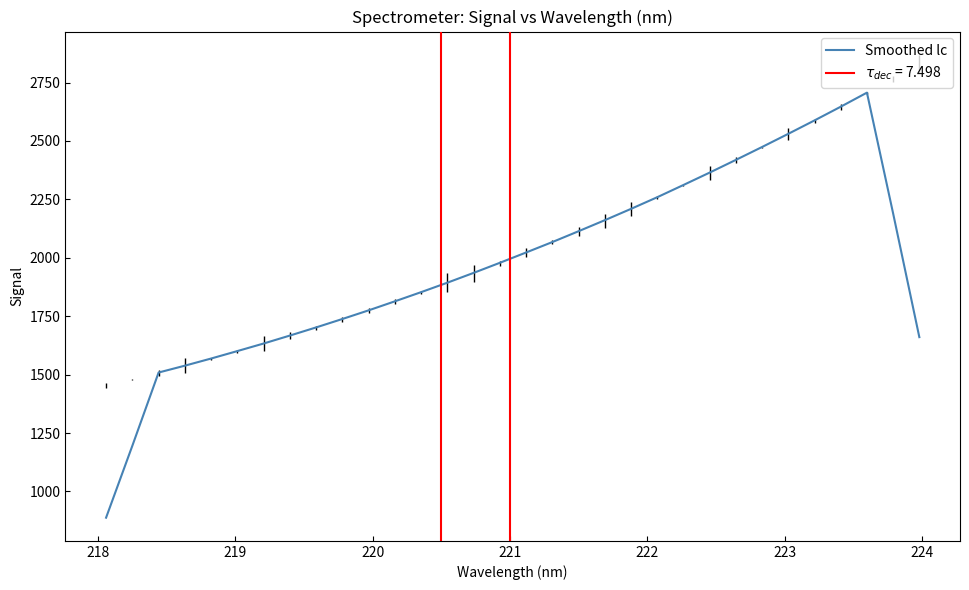

How many data points are less than 1978?

16